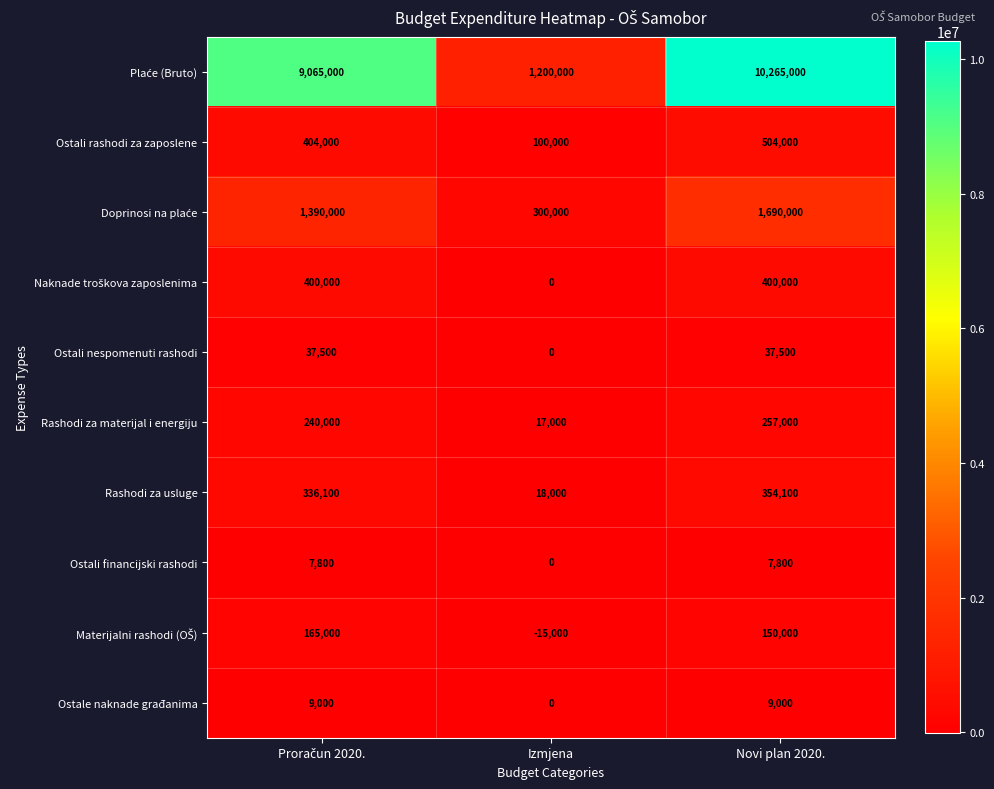

At which category does the chart reach its peak across all series?

Novi plan 2020.